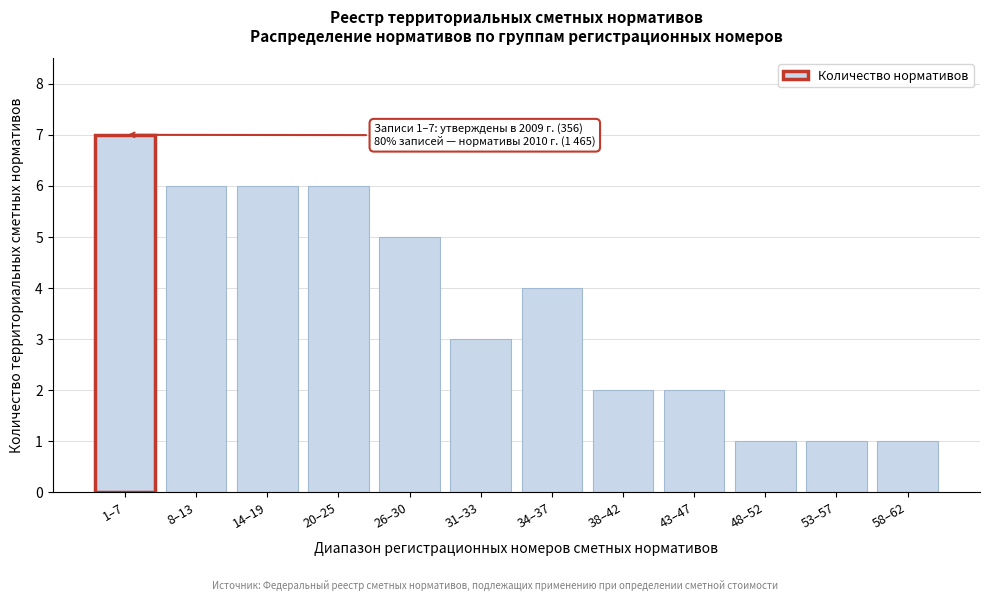

Reading left to right, transcribe all the data shown in this chart.

7	6	6	6	5	3	4	2	2	1	1	1